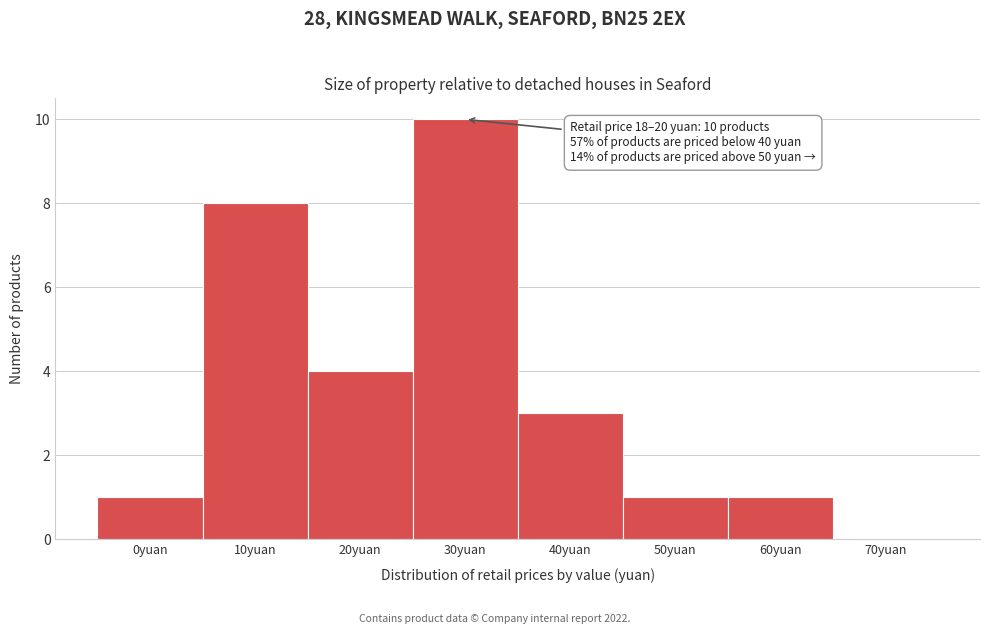

Reading right to left, extract all data points from this chart.

70yuan=0	60yuan=1	50yuan=1	40yuan=3	30yuan=10	20yuan=4	10yuan=8	0yuan=1